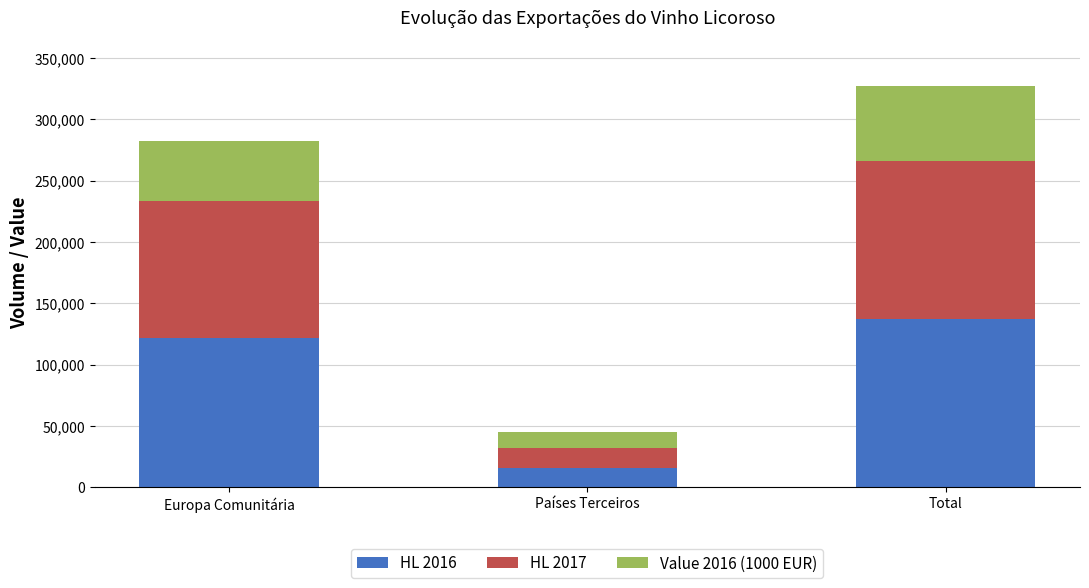

What are all the series names shown in the legend?

HL 2016, HL 2017, Value 2016 (1000 EUR)